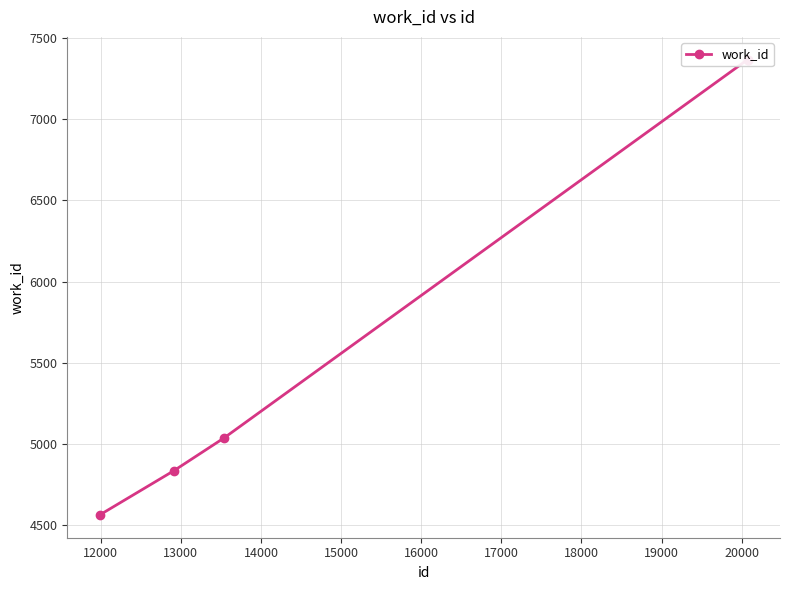

What is the value of the 2nd point from the left?

4837